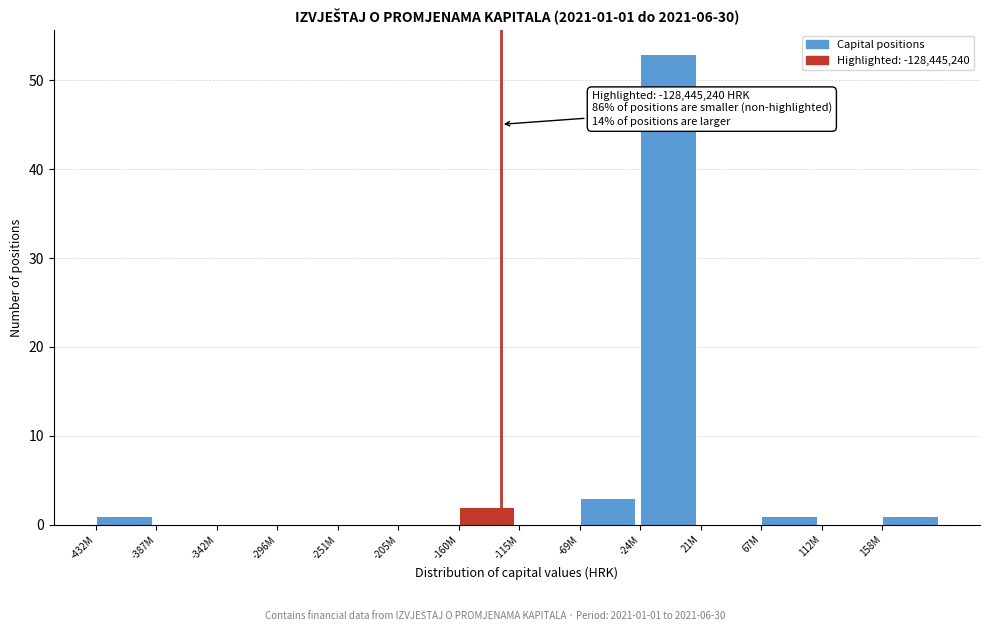

Reading left to right, what are all the values shown in this chart?

-432M=1	-387M=0	-342M=0	-296M=0	-251M=0	-205M=0	-160M=2	-115M=0	-69M=3	-24M=53	21M=0	67M=1	112M=0	158M=1